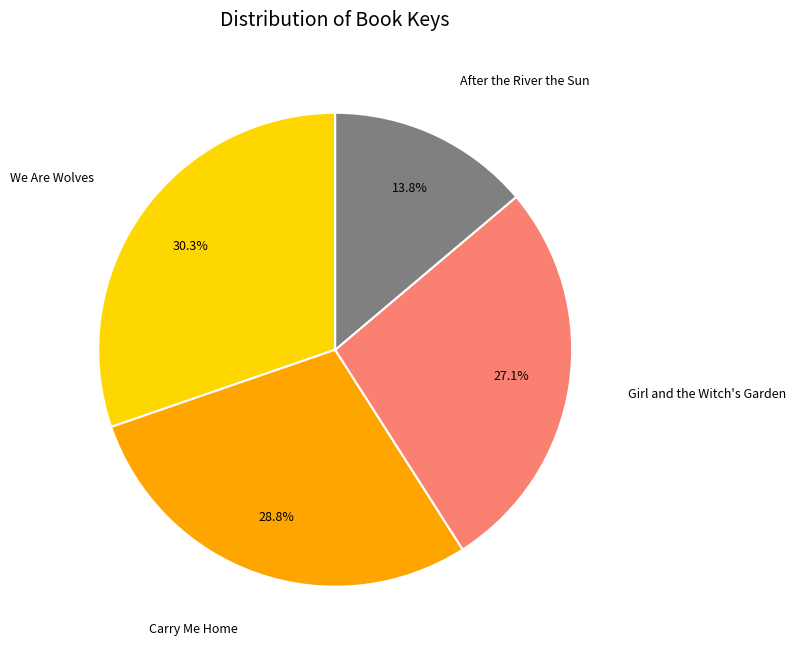

To the nearest percent, what is the average slice percentage?

25%